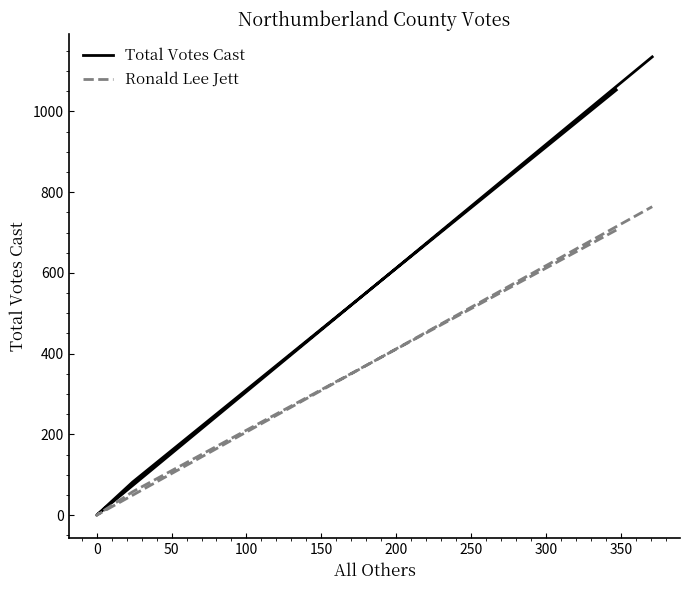

Reading right to left, transcribe all the data shown in this chart.

Total Votes Cast: 1135	0	82	1053
Ronald Lee Jett: 764	0	58	706